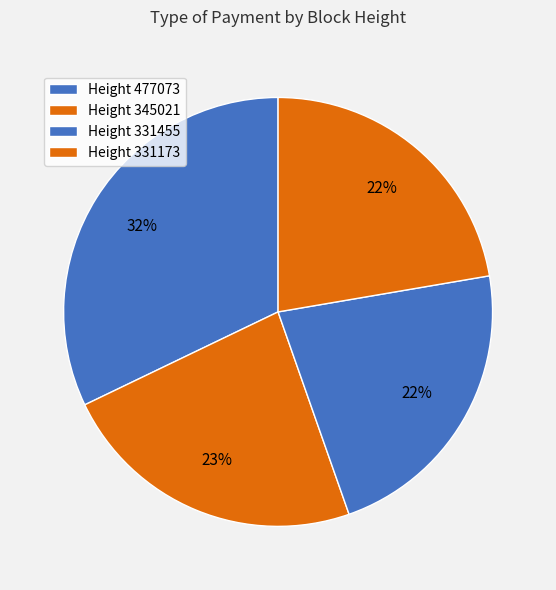

How many slices are in this pie chart?

4